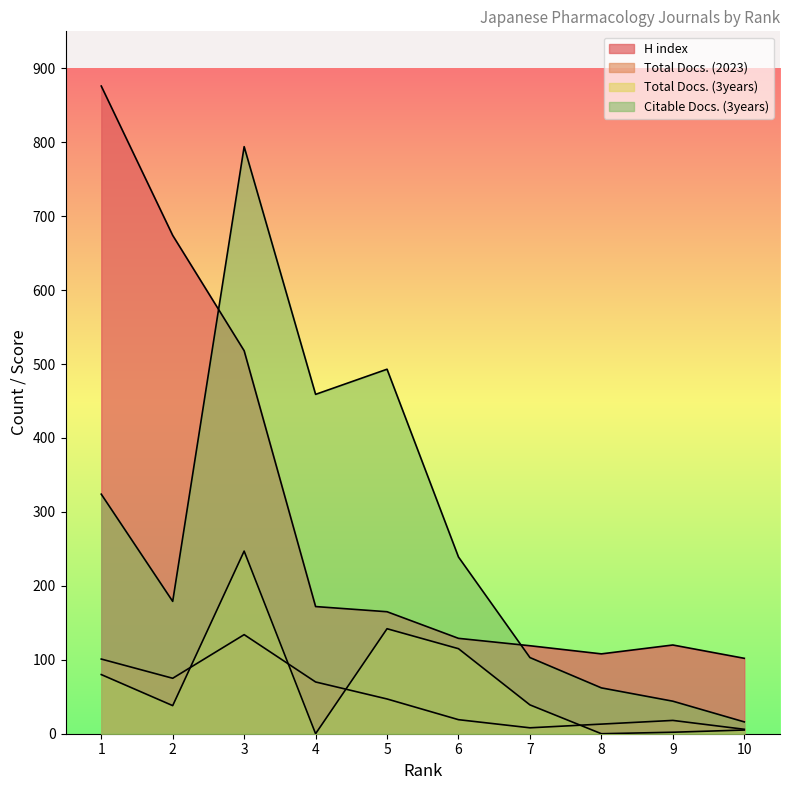

What is the average value of the H index series?

298